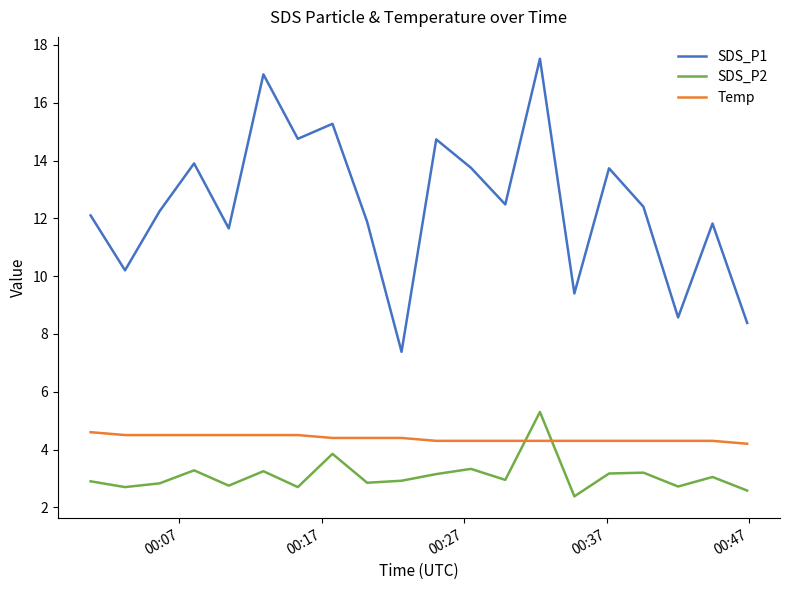

Which series has the widest spread of values?

SDS_P1